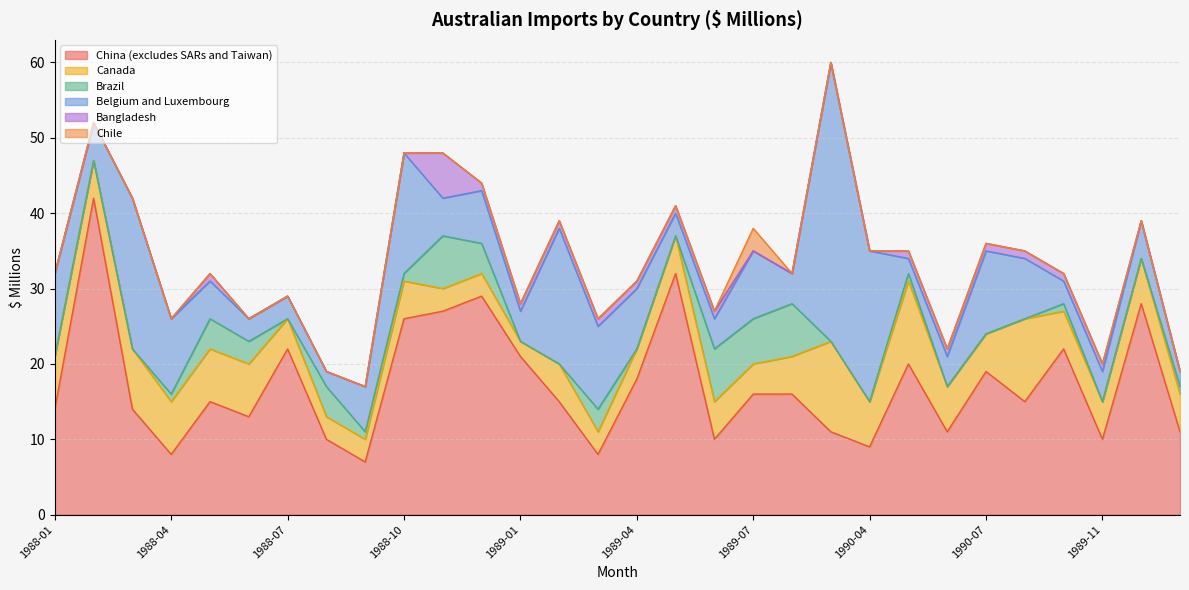

How many interior local valleys does the Belgium and Luxembourg series have?

8